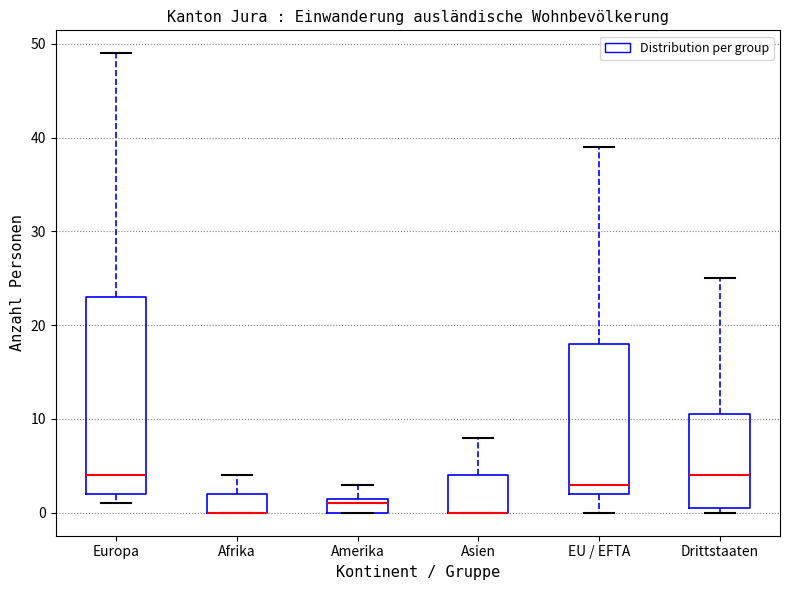

Reading left to right, read every box against the y-axis: the position of its median line, the range the box covers, and the ends of its whiskers. The values are not printed on the chart, so give them approximately, as read against the axis.

Europa: median 4, box 2 to 23, whiskers 1 to 49
Afrika: median 0 (drawn on the box's lower edge), box 0 to 2, whiskers 0 to 4
Amerika: median 1, box 0 to 2, whiskers 0 to 3
Asien: median 0 (drawn on the box's lower edge), box 0 to 4, whiskers 0 to 8
EU / EFTA: median 3, box 2 to 18, whiskers 0 to 39
Drittstaaten: median 4, box 1 to 11, whiskers 0 to 25